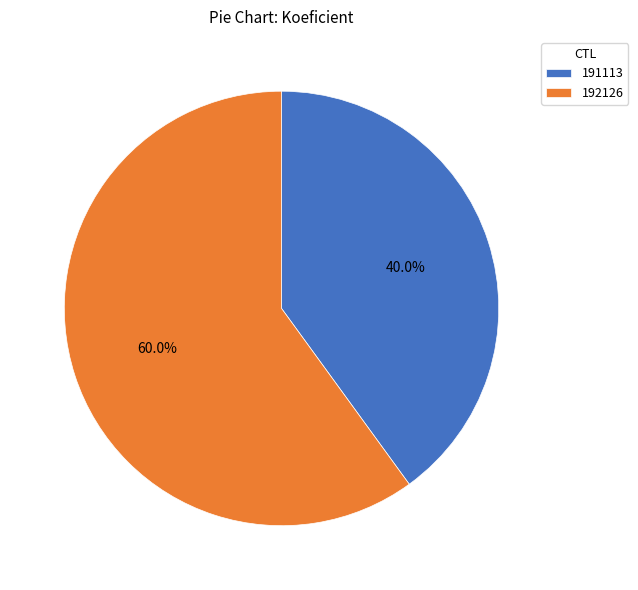

What percentage is the 192126 slice, to the nearest percent?

60%